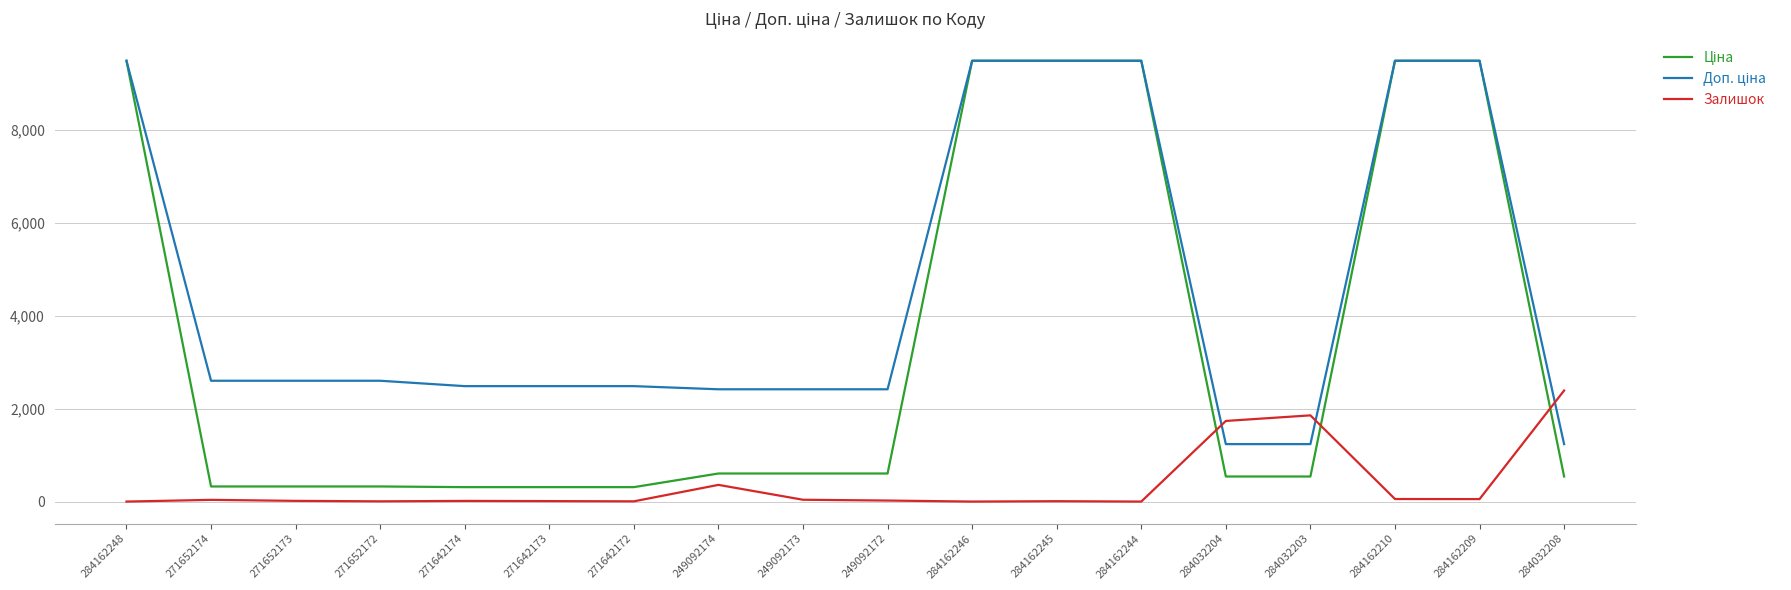

The Залишок series shows 1734.0 at 284032204. True or false?

True